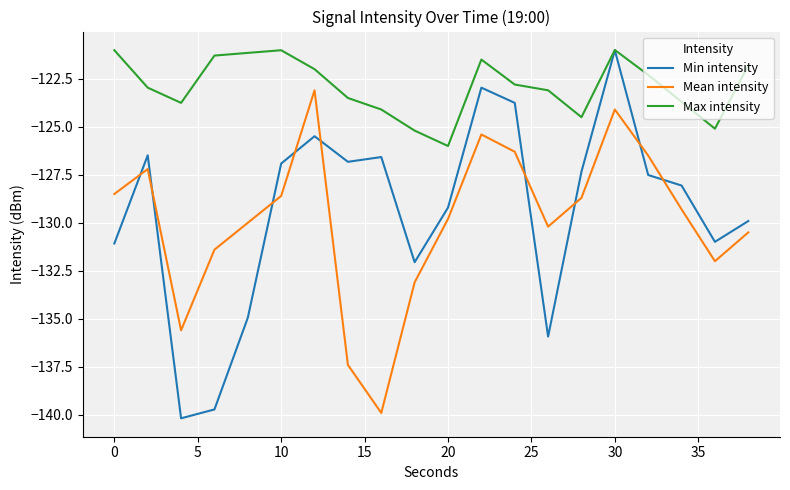

How many interior local valleys does the Min intensity series have?

5